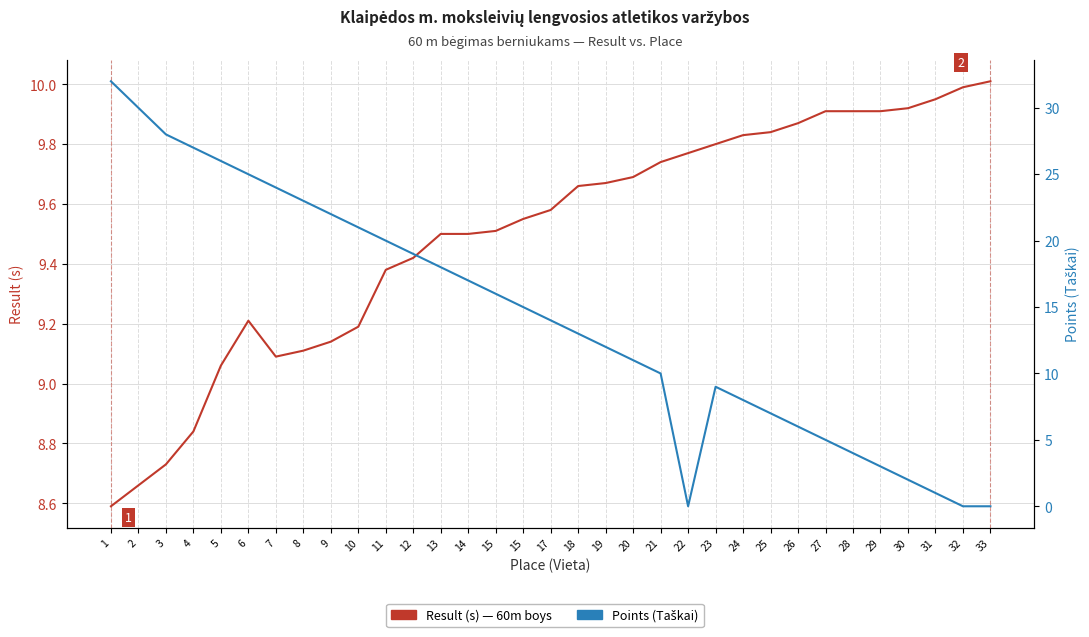

Reading left to right, list all the values displayed in this chart.

Result (s) — 60m boys: 8.6	8.7	8.7	8.8	9.1	9.2	9.1	9.1	9.1	9.2	9.4	9.4	9.5	9.5	9.5	9.6	9.6	9.7	9.7	9.7	9.7	9.8	9.8	9.8	9.8	9.9	9.9	9.9	9.9	9.9	9.9	10.0	10.0
Points (Taškai): 32.0	30.0	28.0	27.0	26.0	25.0	24.0	23.0	22.0	21.0	20.0	19.0	18.0	17.0	16.0	15.0	14.0	13.0	12.0	11.0	10.0	0.0	9.0	8.0	7.0	6.0	5.0	4.0	3.0	2.0	1.0	0.0	0.0